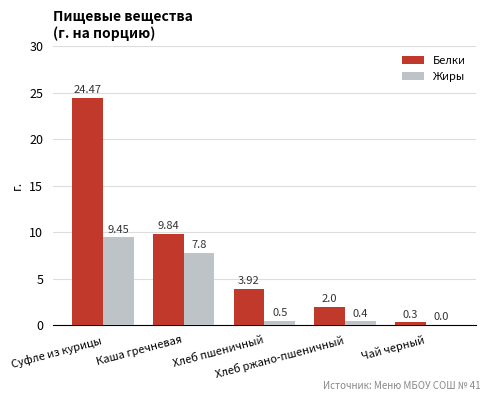

True or false: Белки has a value of 9.8 at Каша гречневая.

True